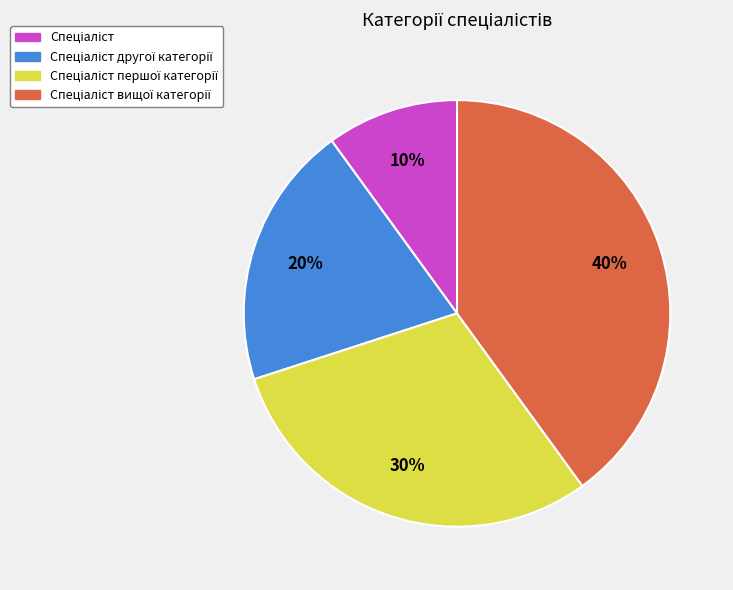

Does any single category account for the majority?

No